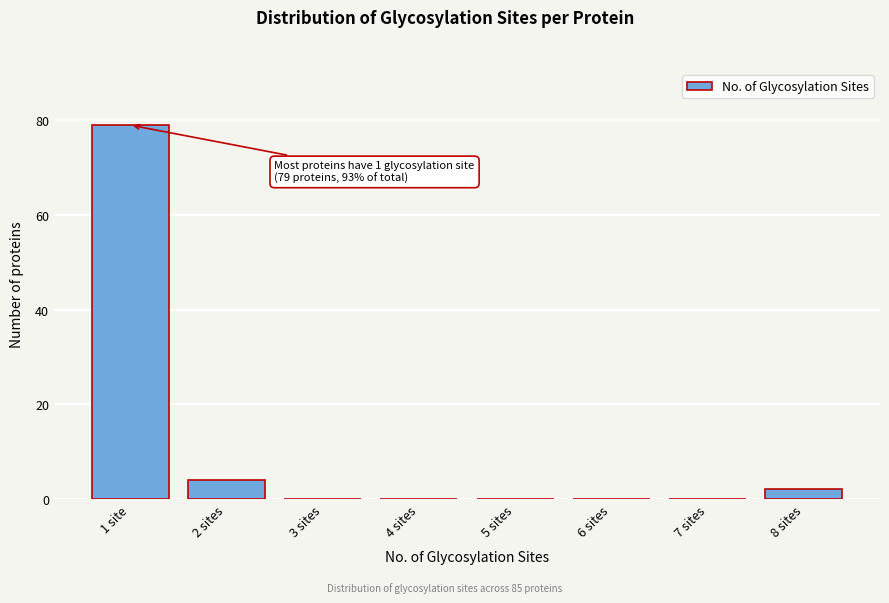

Reading right to left, what are all the values shown in this chart?

8 sites=2	7 sites=0	6 sites=0	5 sites=0	4 sites=0	3 sites=0	2 sites=4	1 site=79